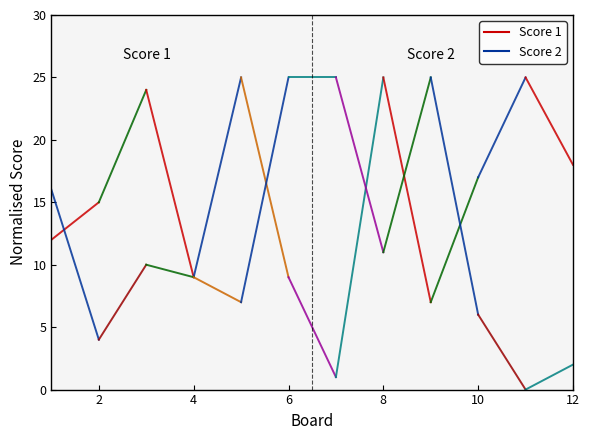

How many times do Score 2 and Score 1 cross each other?

5